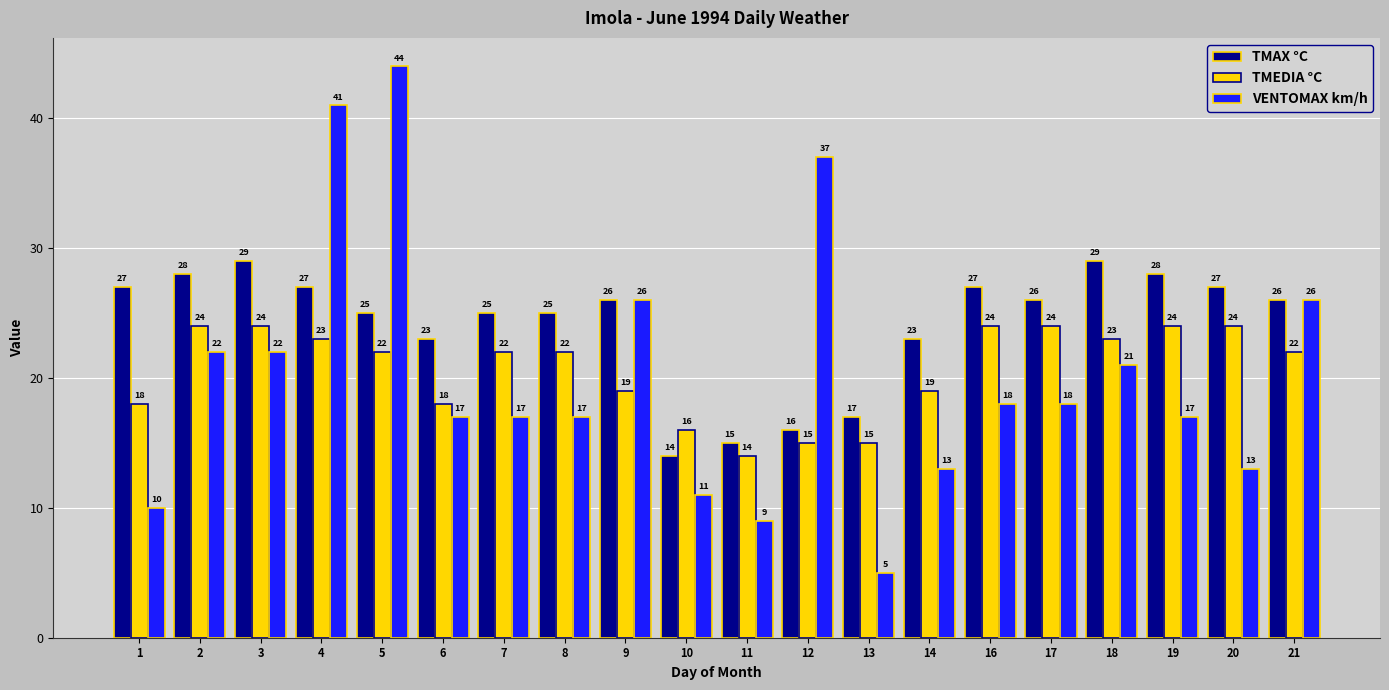

How many data points in TMAX °C are less than 26?

9